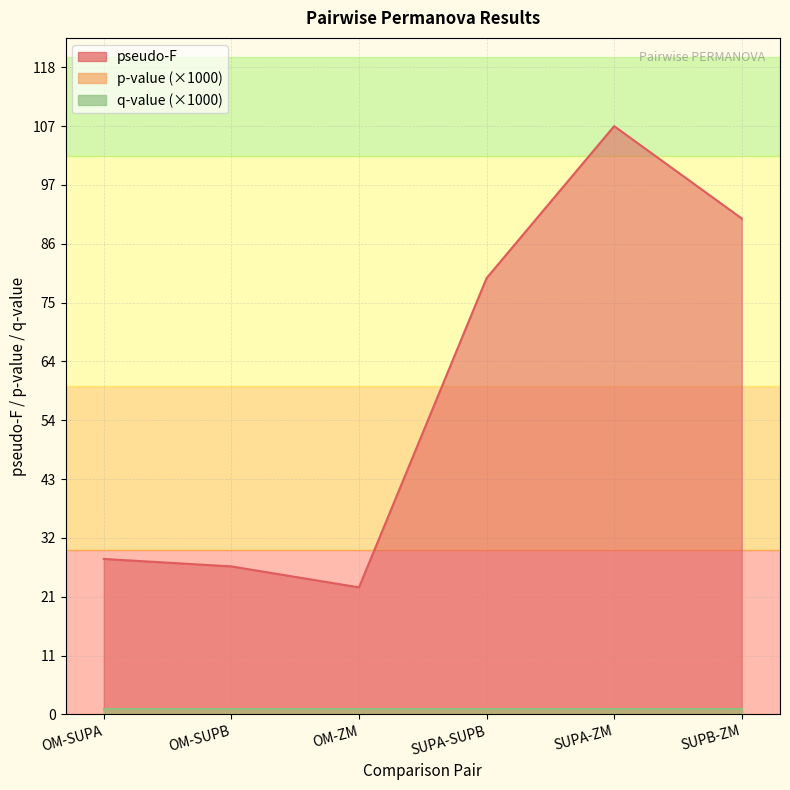

Where is q-value nearest to the value 0?

OM-SUPA